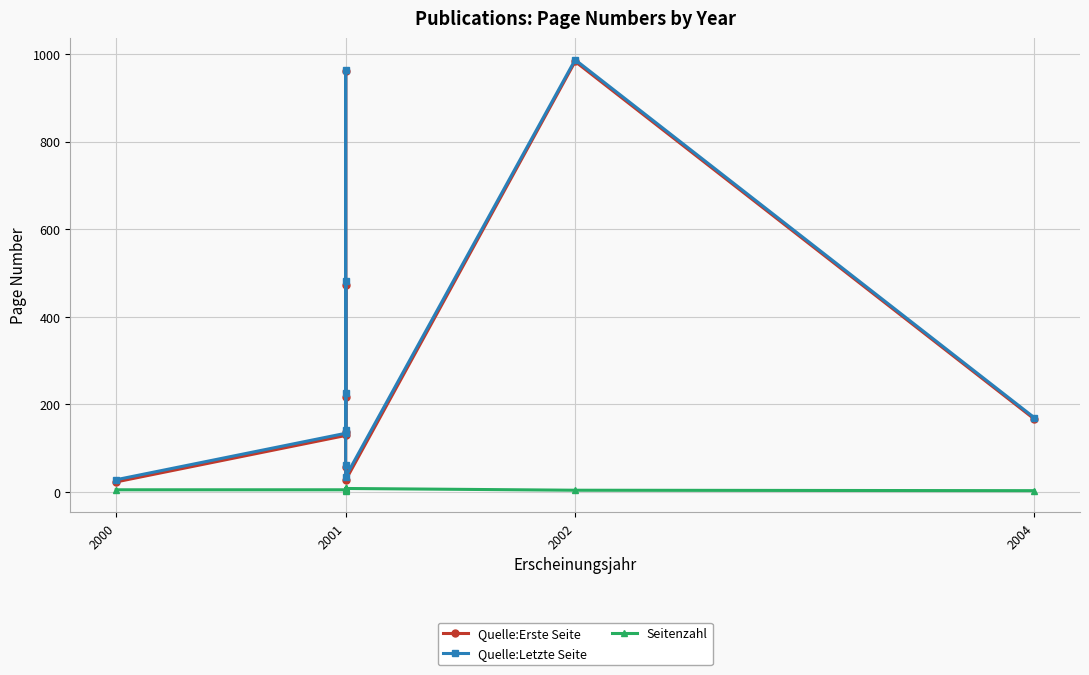

What is the average value of the Quelle:Erste Seite series?

317